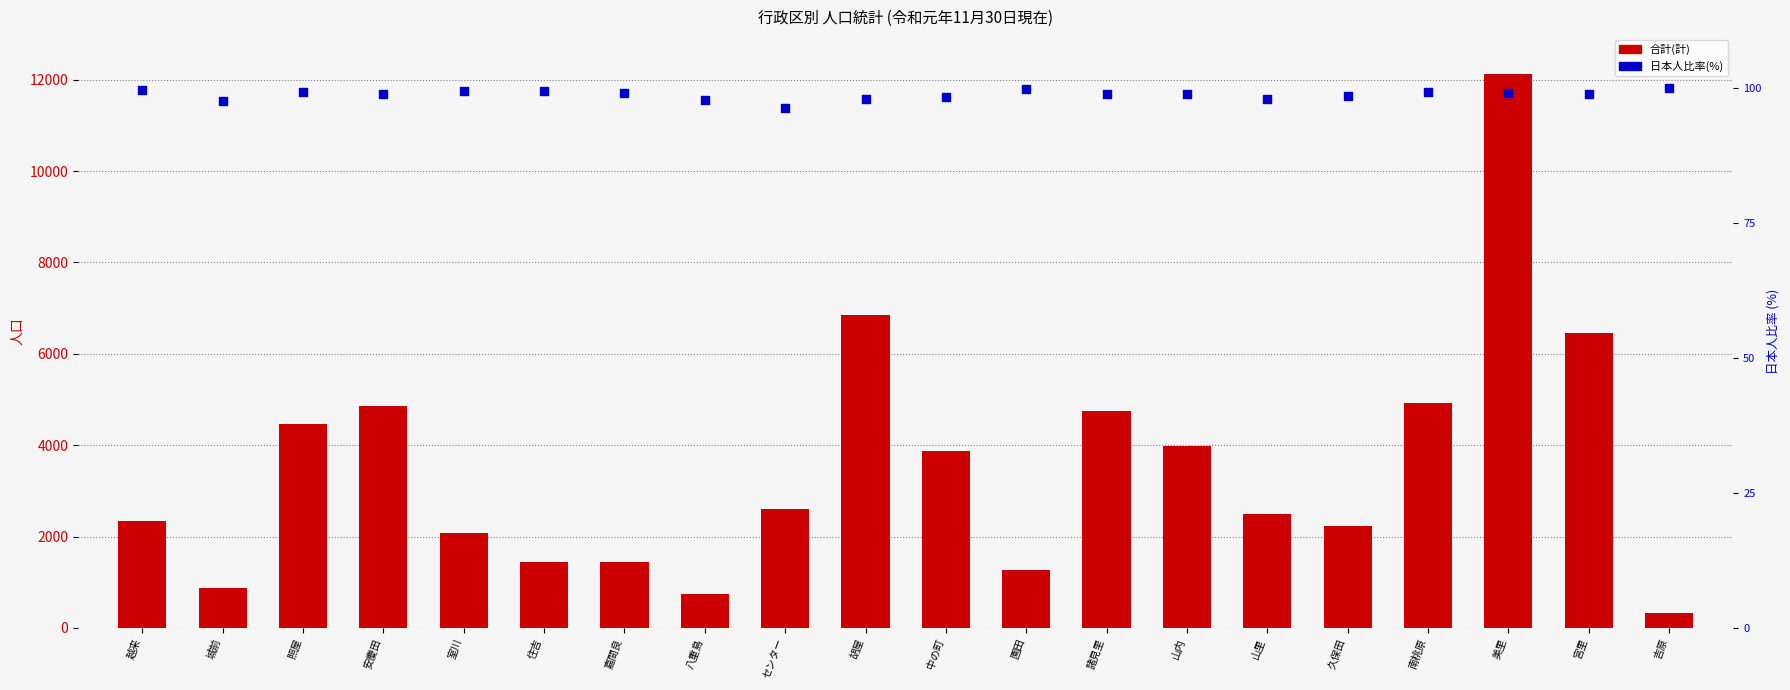

At how many categories does at least one series exceed 8934?

1